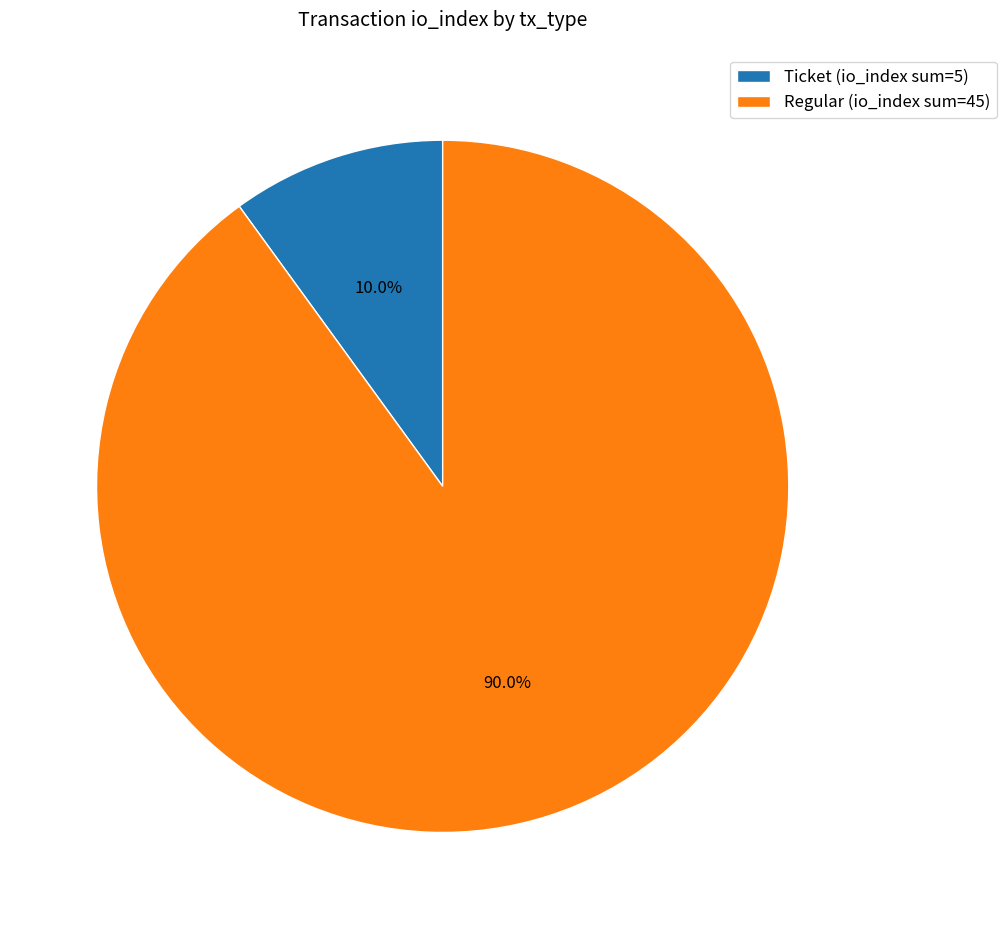

How much of the chart is everything except Ticket (io_index sum=5)?

90.0%